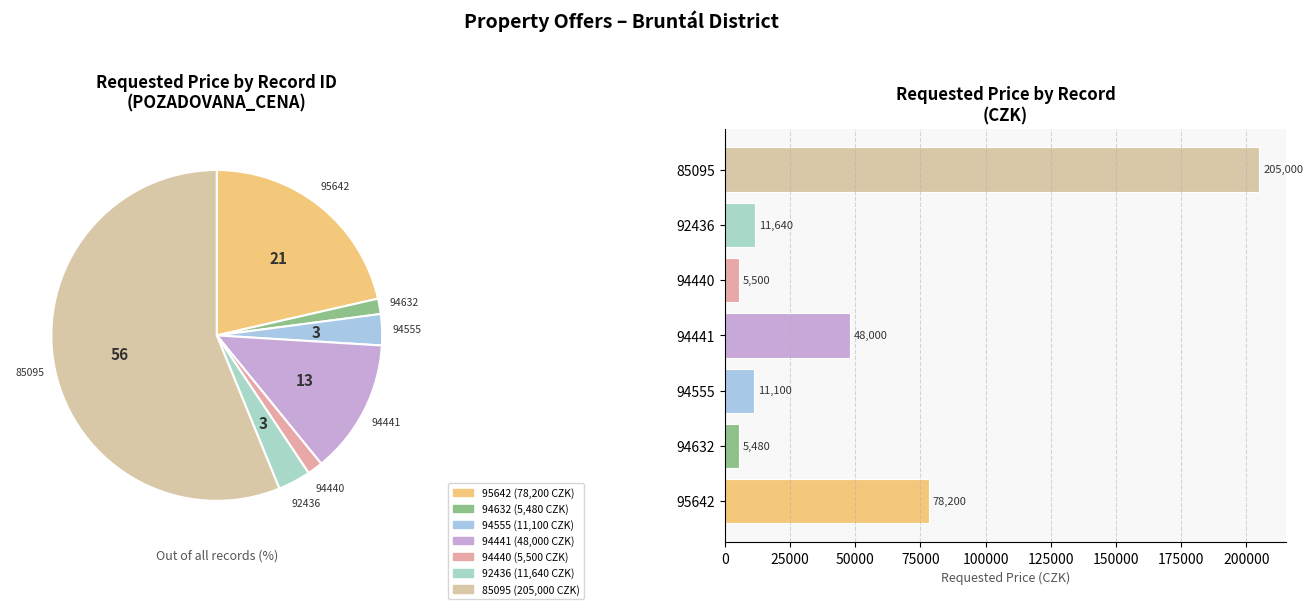

What percentage is NOT represented by 94441?

86.8%